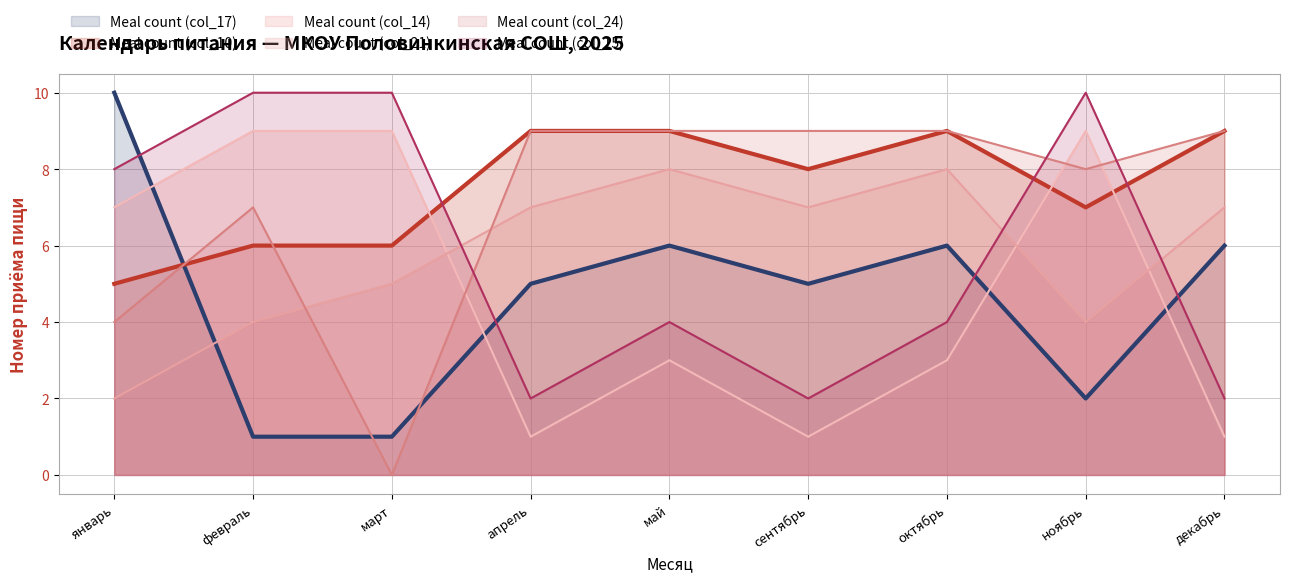

True or false: Meal count (col_14) has more than 0 points higher than both neighbors.

True